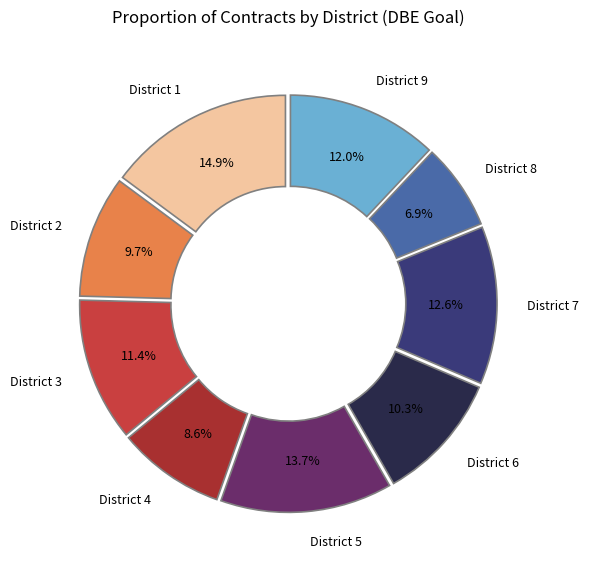

Rank the categories by value from highest to lowest.

District 1, District 5, District 7, District 9, District 3, District 6, District 2, District 4, District 8